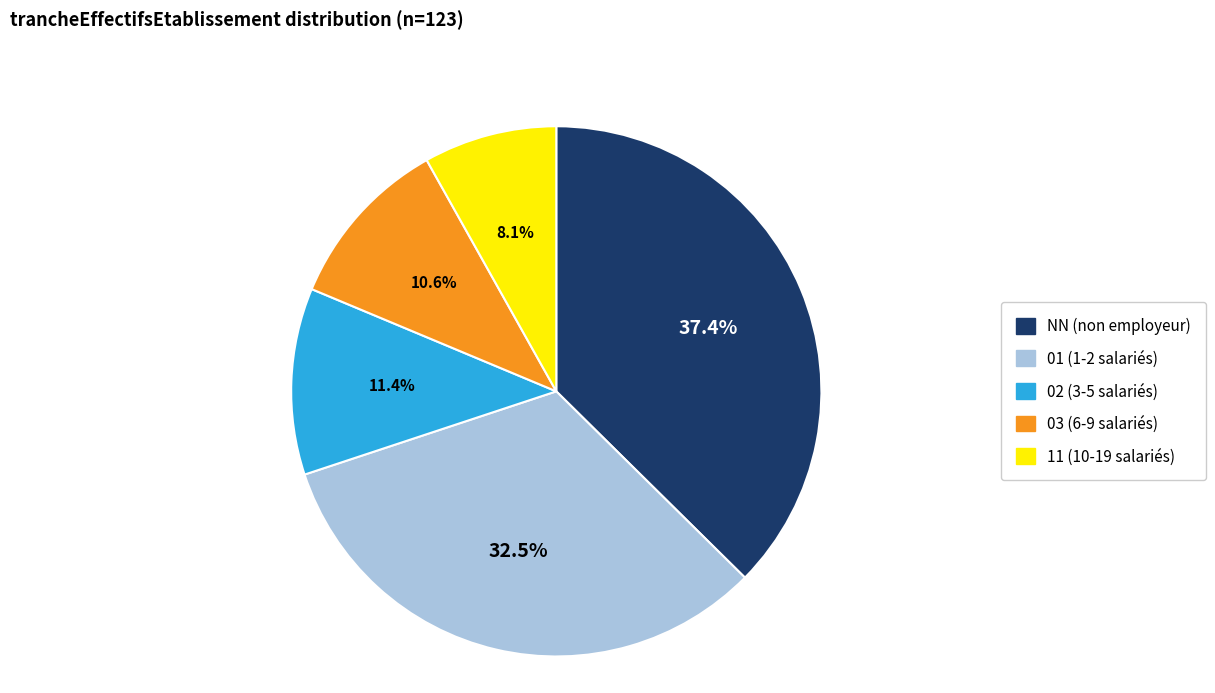

To the nearest percent, what is the difference between the 11 and 01 slice percentages?

24%